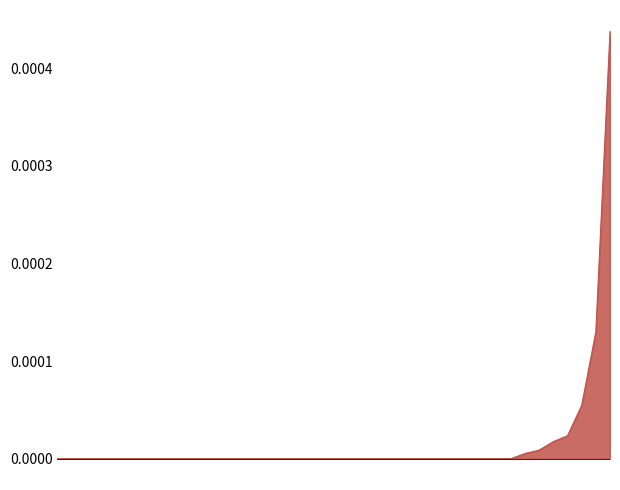

How many lines are shown in the chart?

1